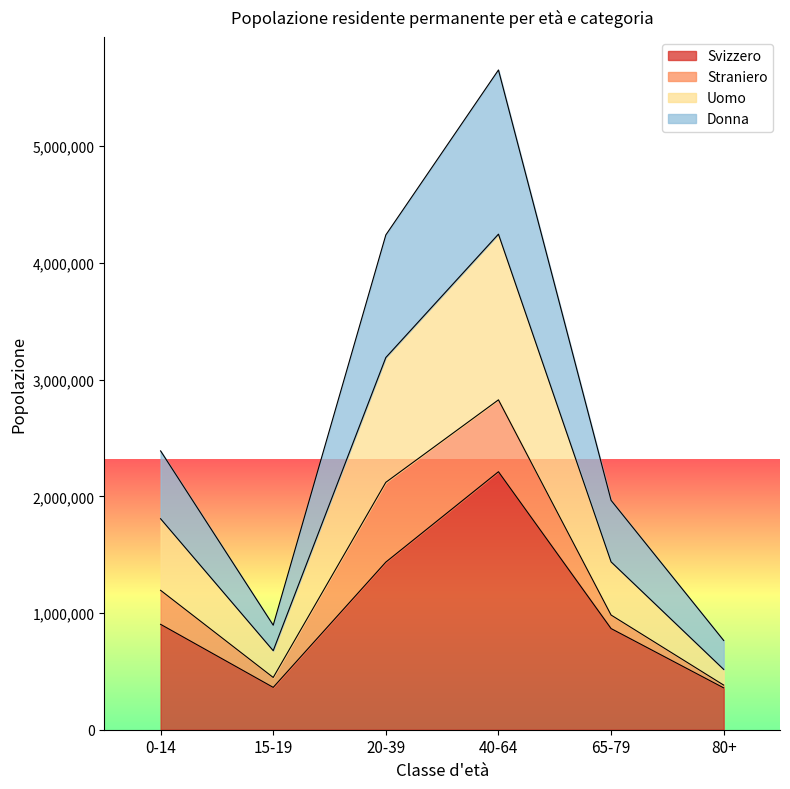

True or false: Donna has more than 2 interior local peaks.

False